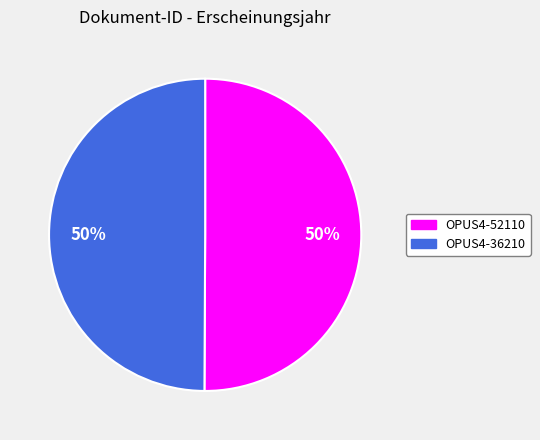

The OPUS4-36210 slice represents 39% of the pie. True or false?

False